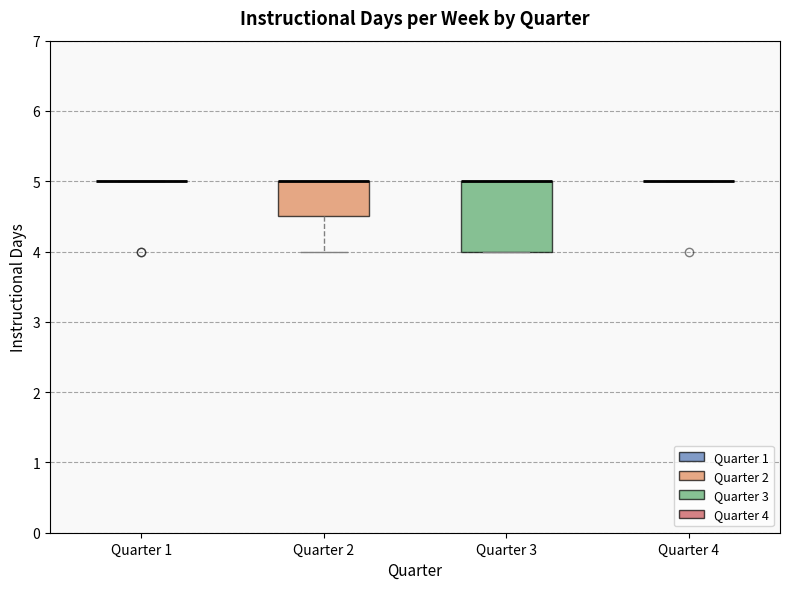

Where does the lower whisker of the box for Quarter 2 end on the y-axis? The values are not printed on the chart, so give them approximately, as read against the axis.

4.0